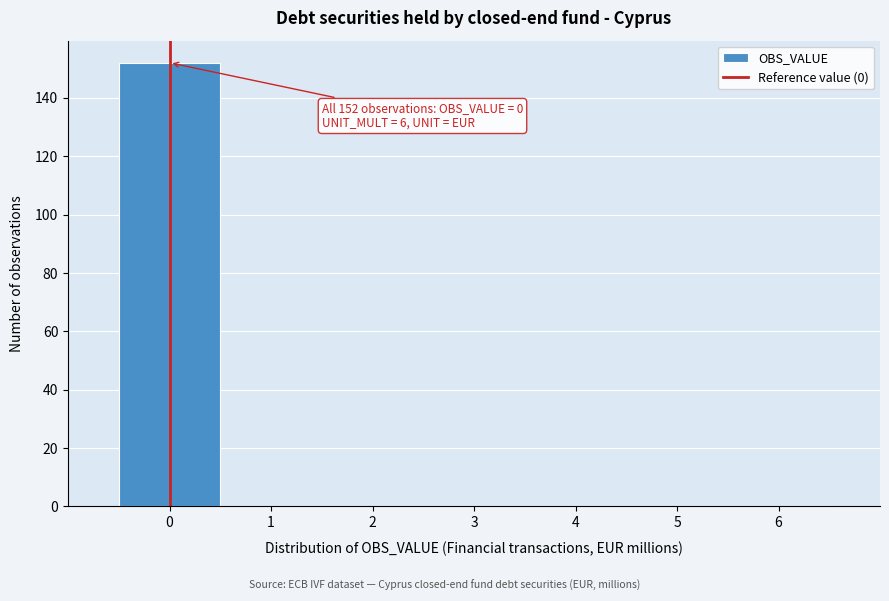

Over which range of the x-axis is the bar tallest?

-0.5 to 0.5